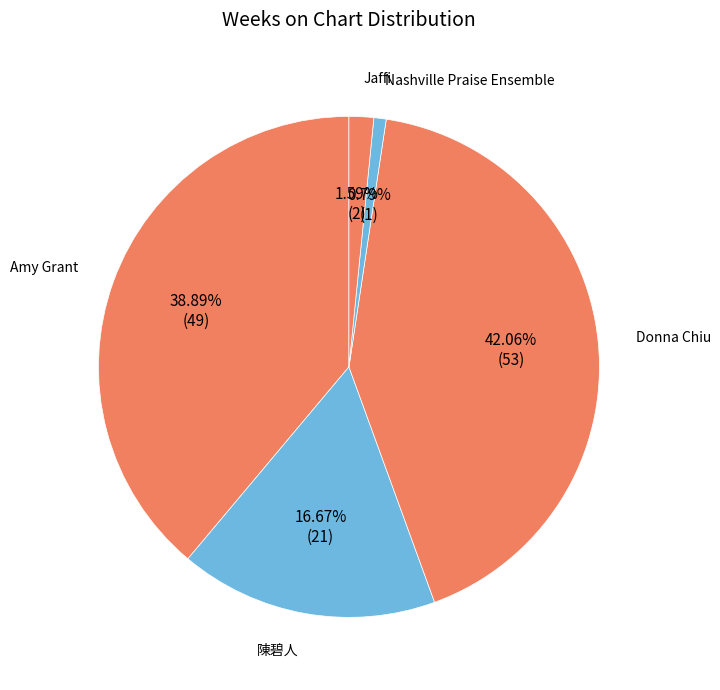

To the nearest percent, what is the difference between the Donna Chiu and Amy Grant slice percentages?

3%